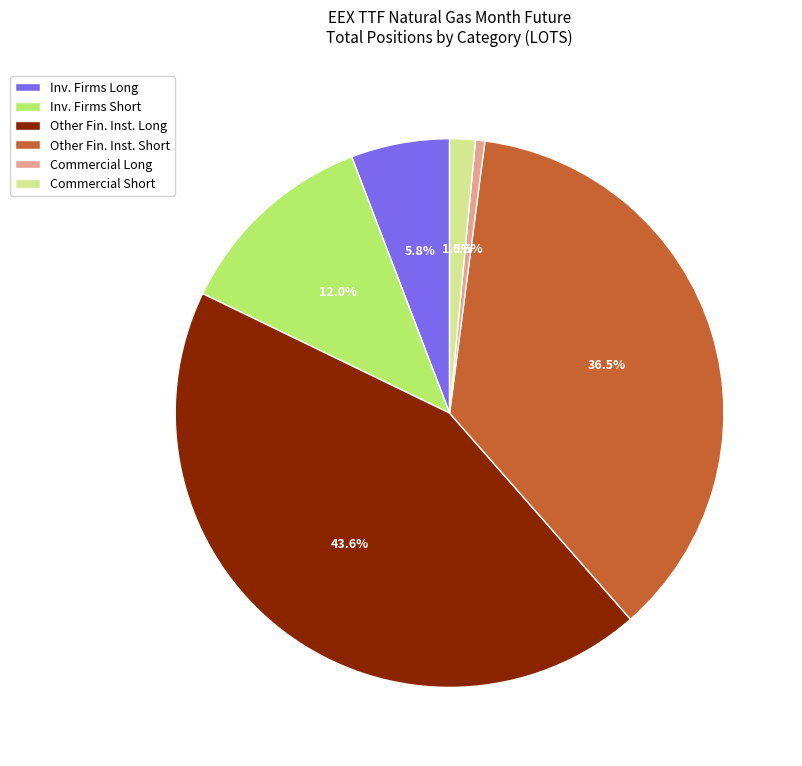

What is the largest slice in the pie chart?

Other Fin. Inst. Long